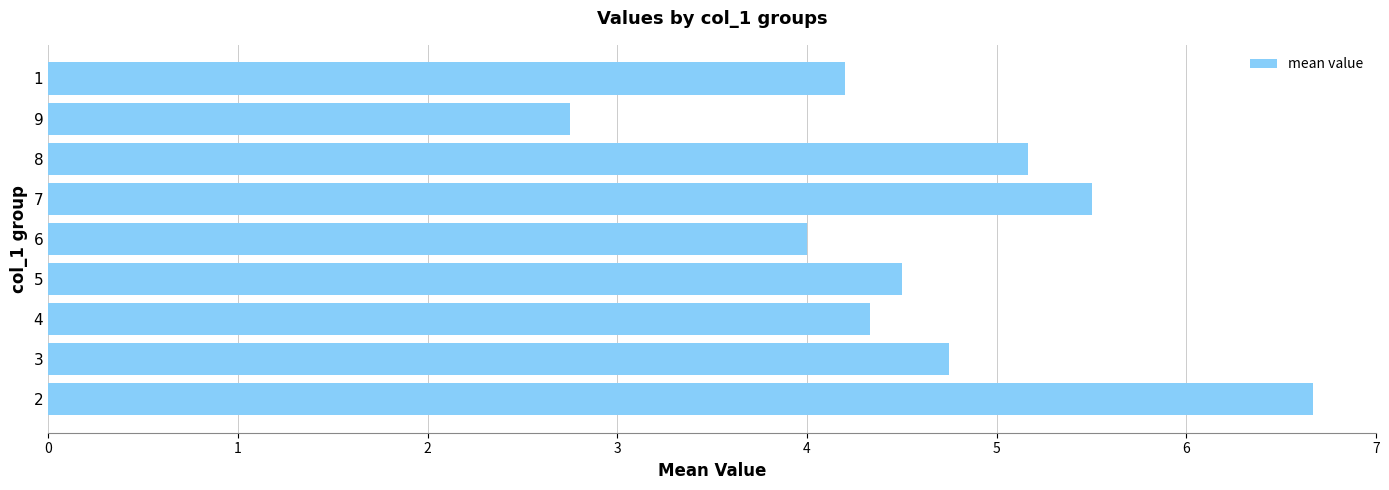

Reading bottom to top, list all the values displayed in this chart.

6.7	4.8	4.3	4.5	4.0	5.5	5.2	2.8	4.2